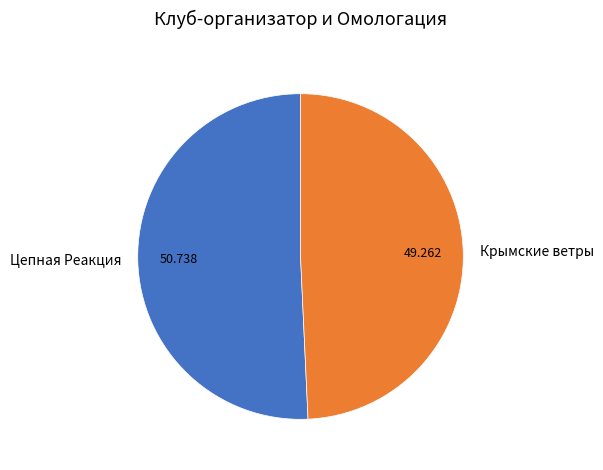

Is the sum of Крымские ветры and Цепная Реакция greater than half?

Yes